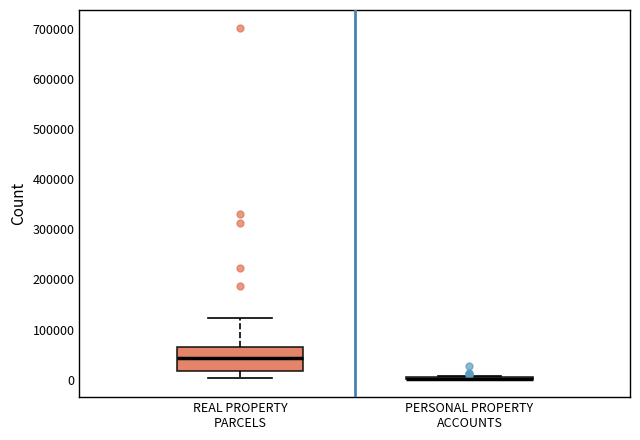

Which box is the tallest, from its lower edge to its upper edge?

REAL PROPERTY PARCELS